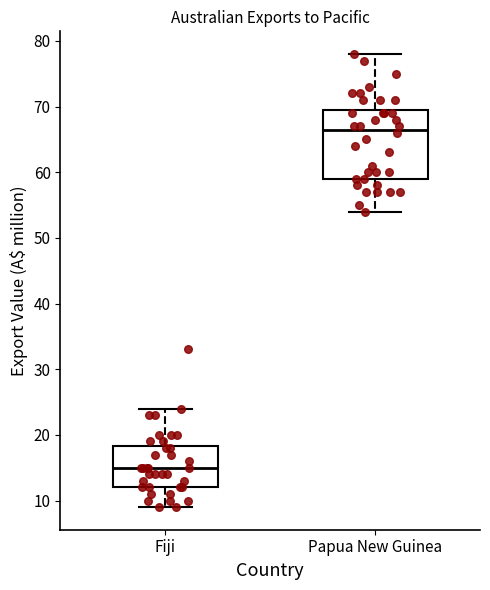

Reading left to right, transcribe this box plot: for each box, give where its median line is, the range the box spans, and where its two whiskers end, as read against the y-axis. The values are not printed on the chart, so give them approximately, as read against the axis.

Fiji: median 15, box 12 to 18, whiskers 9 to 24
Papua New Guinea: median 67, box 59 to 70, whiskers 54 to 78